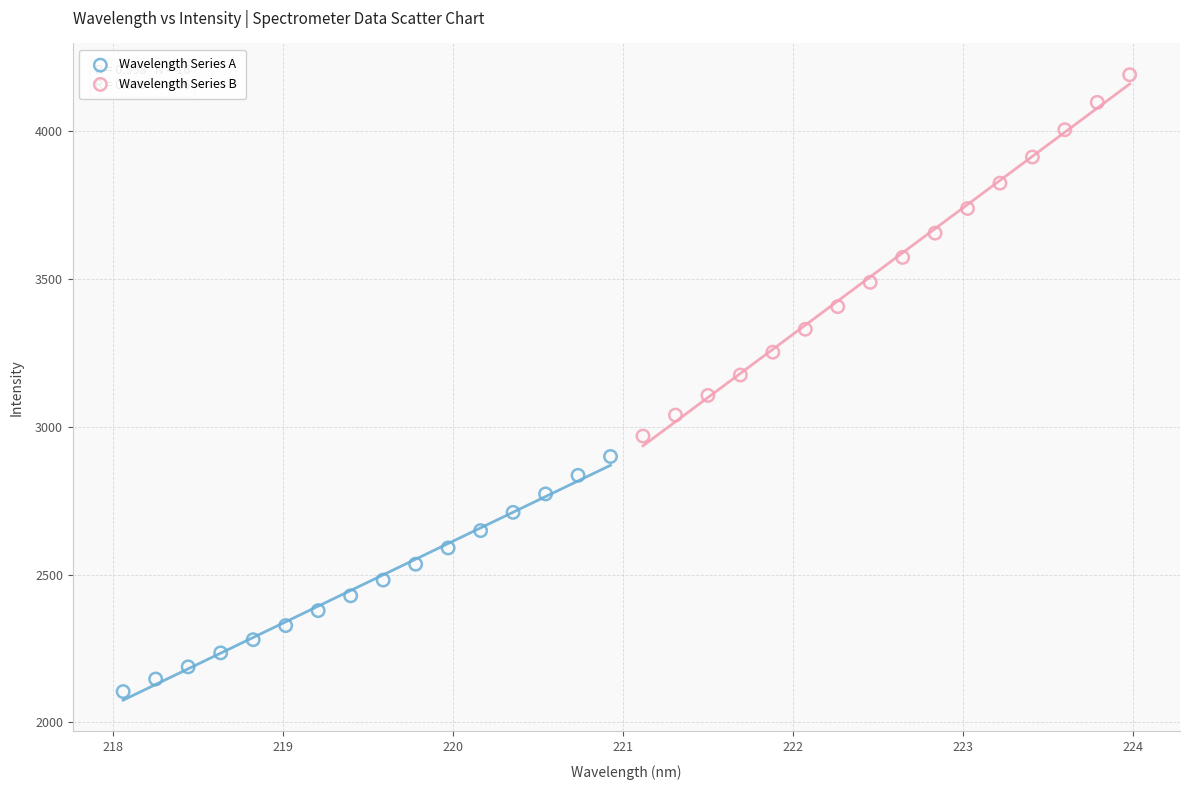

Which series reaches the minimum Y coordinate?

Wavelength Series A